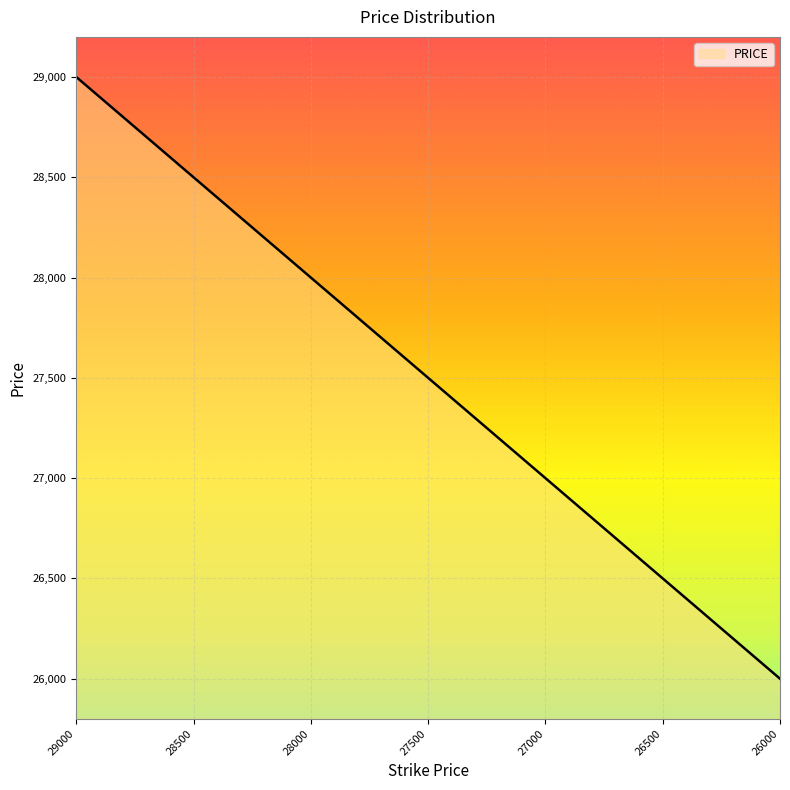

What is the difference between the maximum and minimum values?

3000